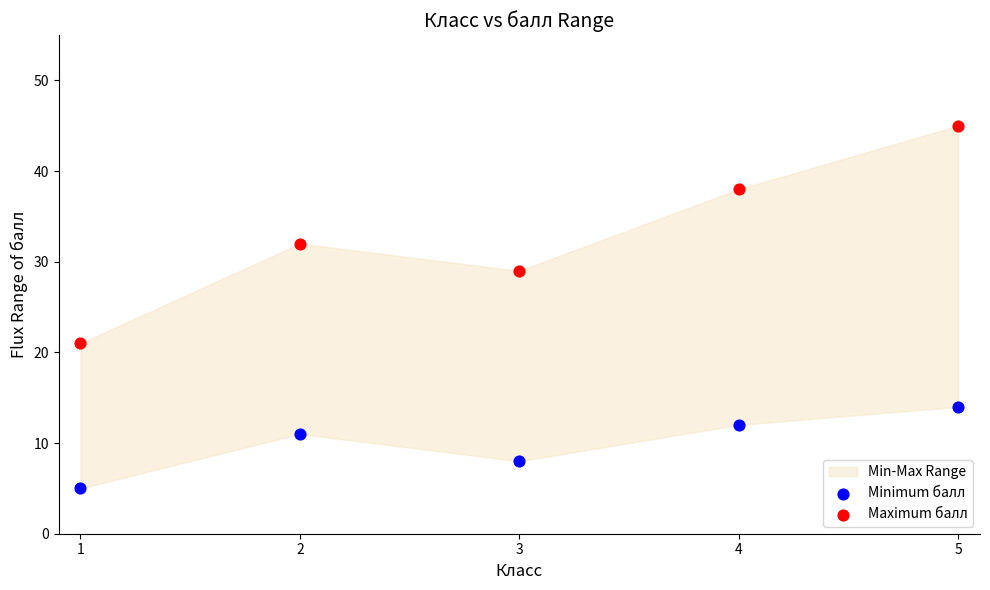

In the Maximum балл series, what Y value is closest to 33?

32